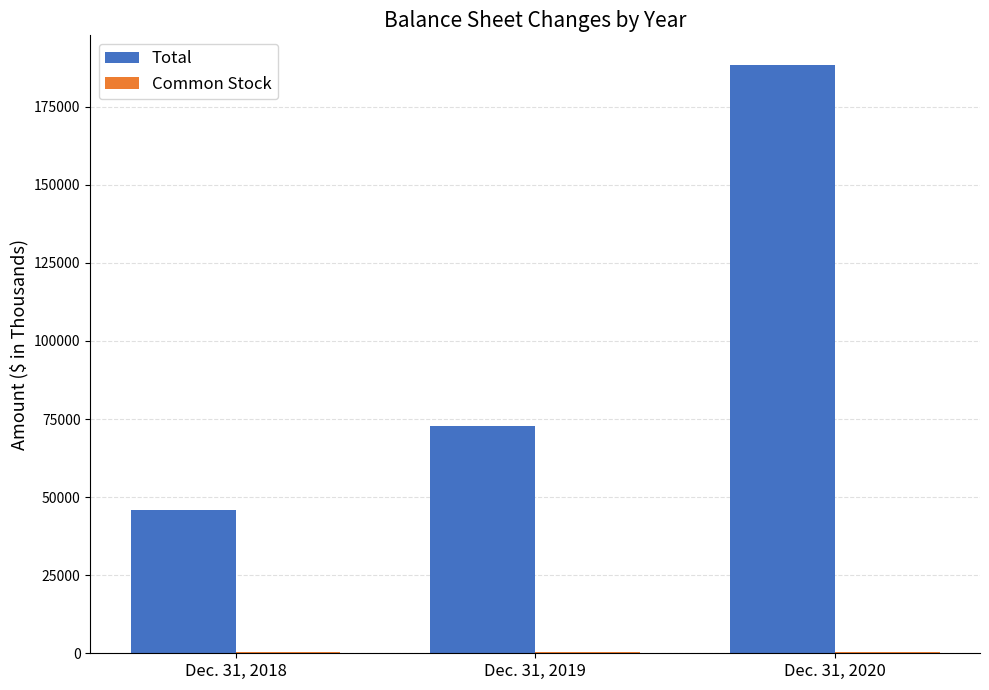

Where is Total nearest to the value 117175?

Dec. 31, 2019